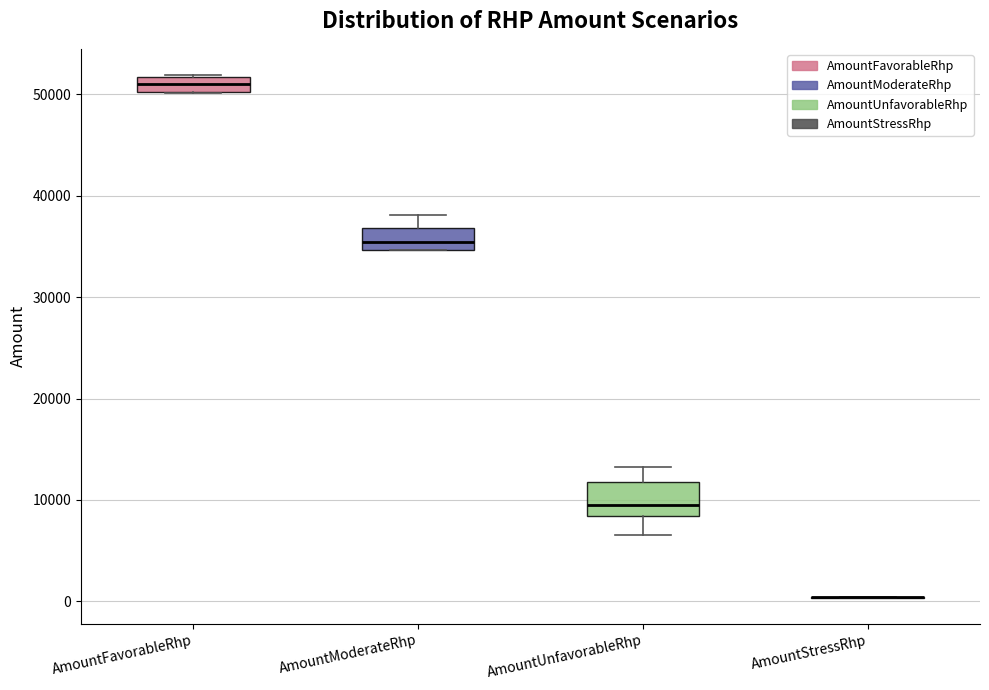

Comparing the boxes themselves (not the whiskers), which one is the tallest?

AmountUnfavorableRhp